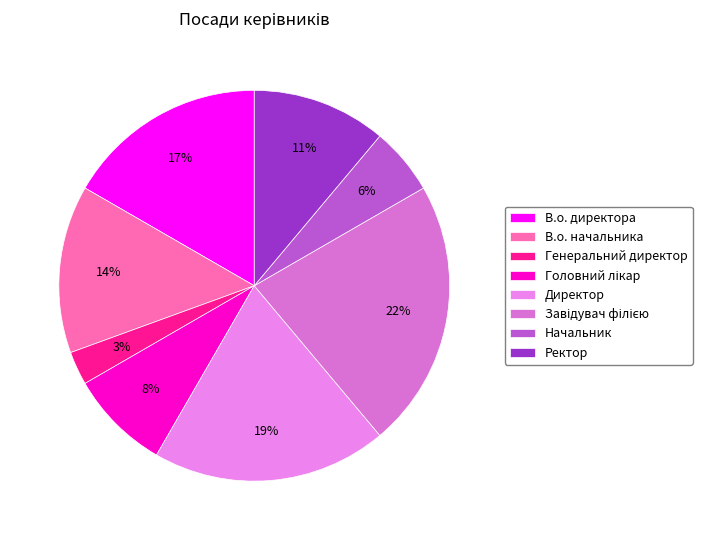

How many segments does this pie chart have?

8